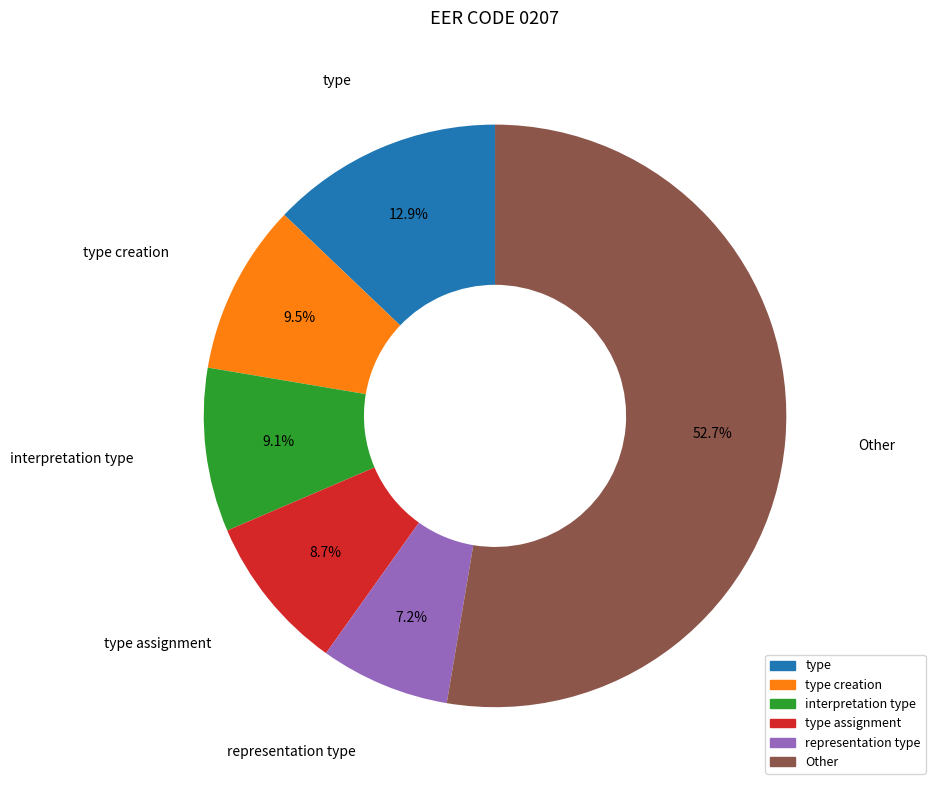

Count the number of slices in the pie.

6